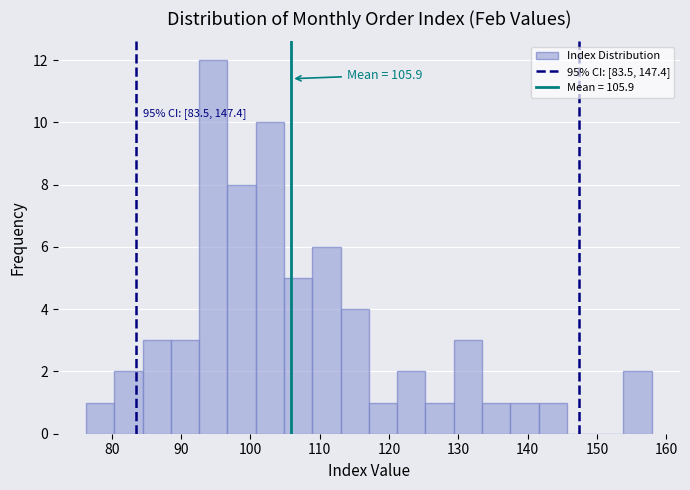

Which range on the x-axis has the tallest bar?

93 to 97